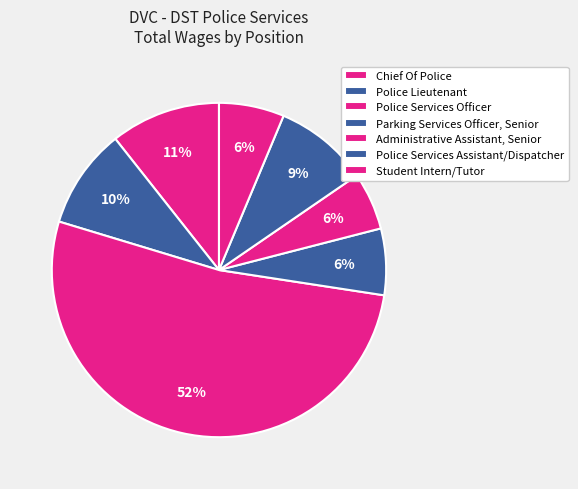

The Parking Services Officer, Senior slice represents 6% of the pie. True or false?

True